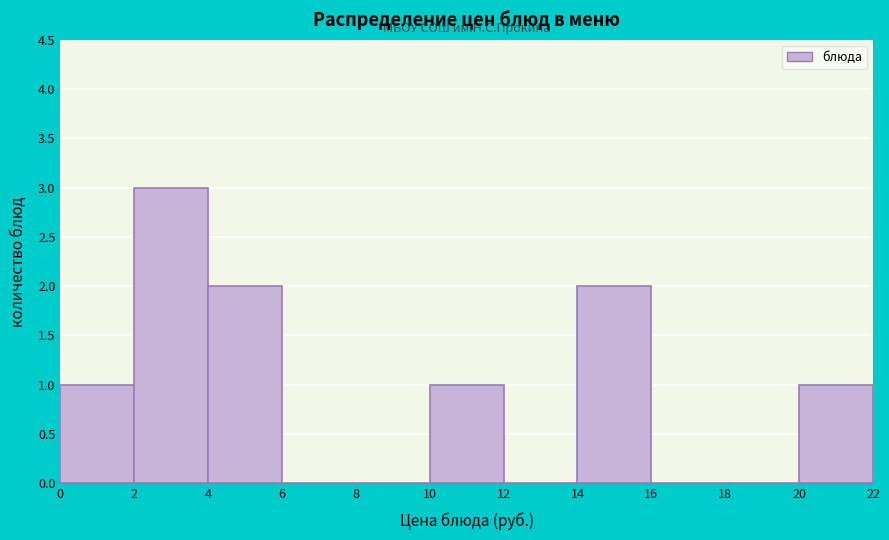

Over which range of the x-axis is the bar tallest?

2 to 4